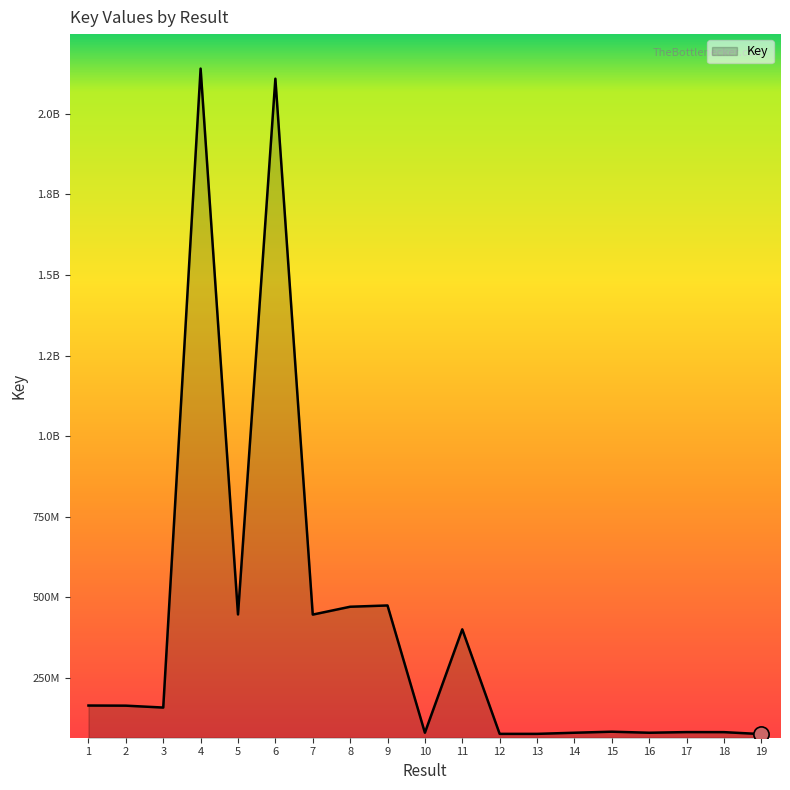

Which has a higher value, 15 or 3?

3